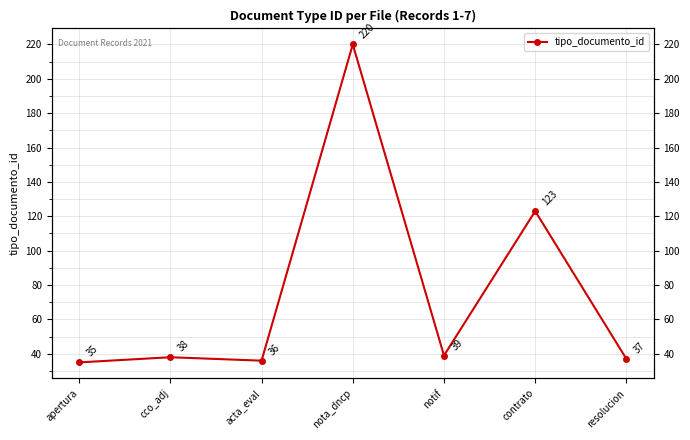

Reading left to right, transcribe all the data shown in this chart.

apertura=35	cco_adj=38	acta_eval=36	nota_dncp=220	notif=39	contrato=123	resolucion=37